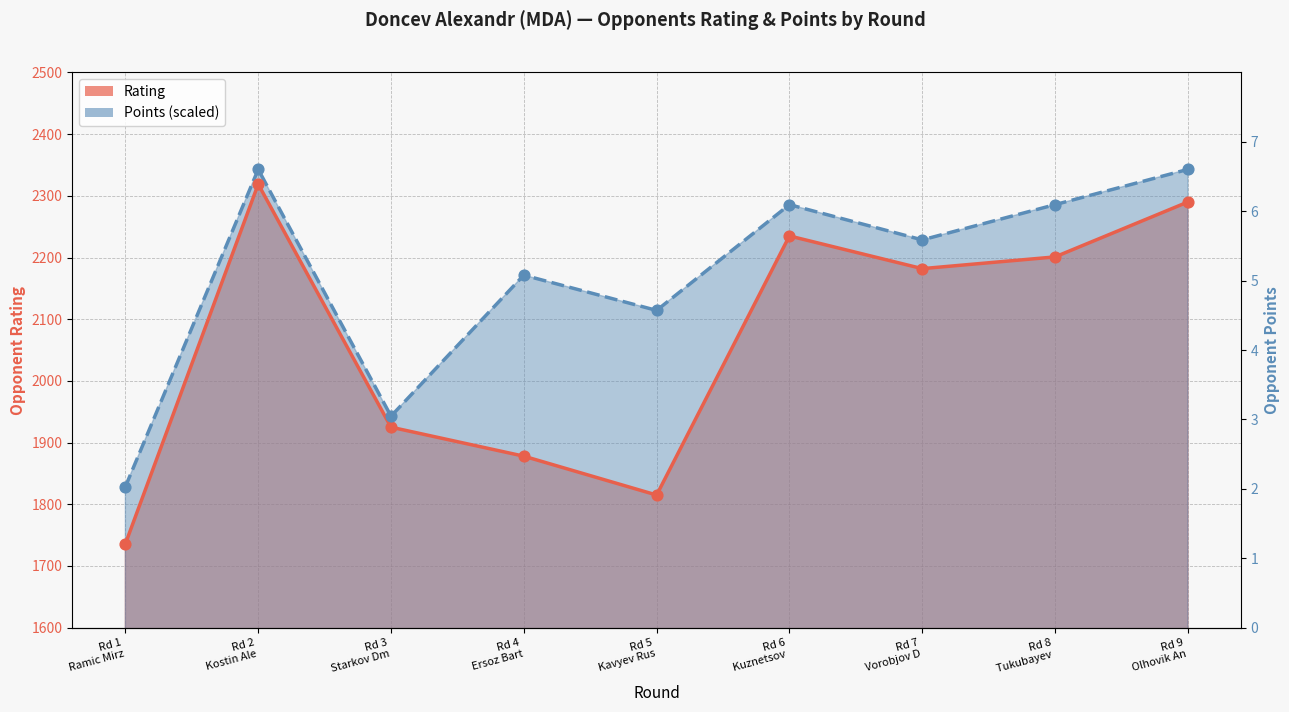

What are all the series names shown in the legend?

Rating, Points